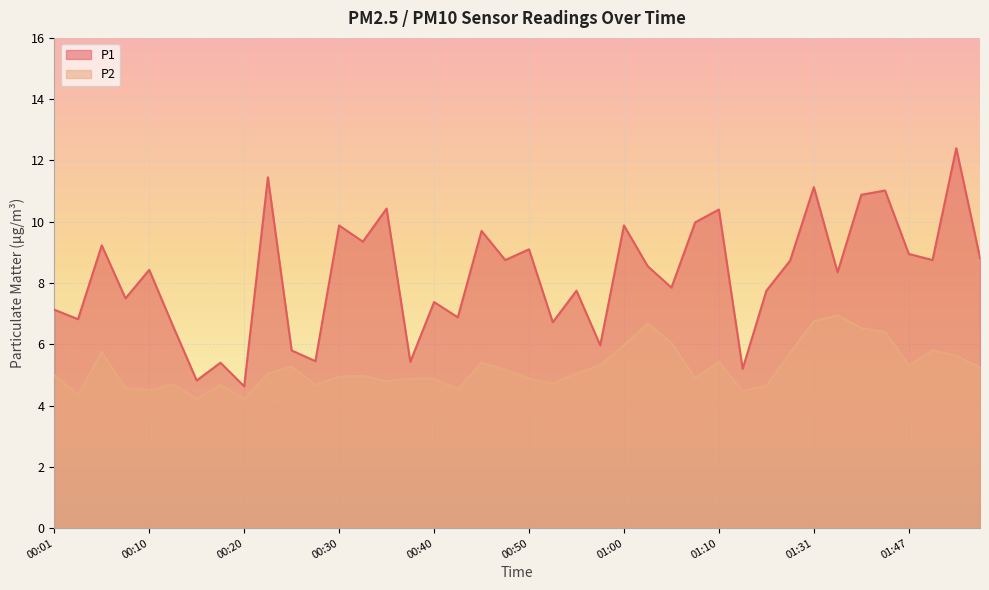

List the labels in order of P2 value, smallest first.

00:15, 00:20, 00:03, 01:12, 00:10, 00:42, 00:08, 01:20, 00:18, 00:27, 00:13, 00:52, 00:35, 00:37, 00:40, 00:50, 01:07, 00:30, 00:32, 00:01, 00:23, 00:55, 00:47, 01:55, 00:25, 00:57, 01:47, 00:45, 01:10, 01:52, 01:23, 00:05, 01:50, 01:00, 01:05, 01:45, 01:39, 01:02, 01:31, 01:34